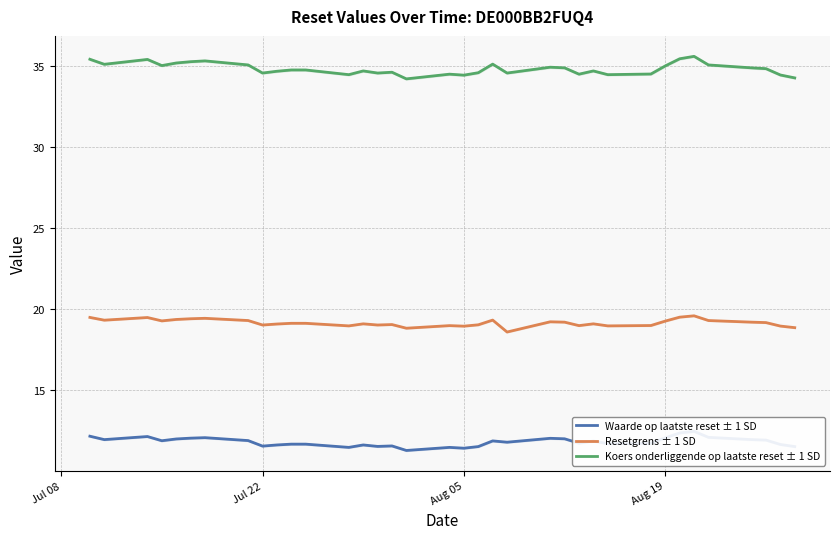

True or false: Resetgrens ± 1 SD has more than 0 interior local peaks.

True